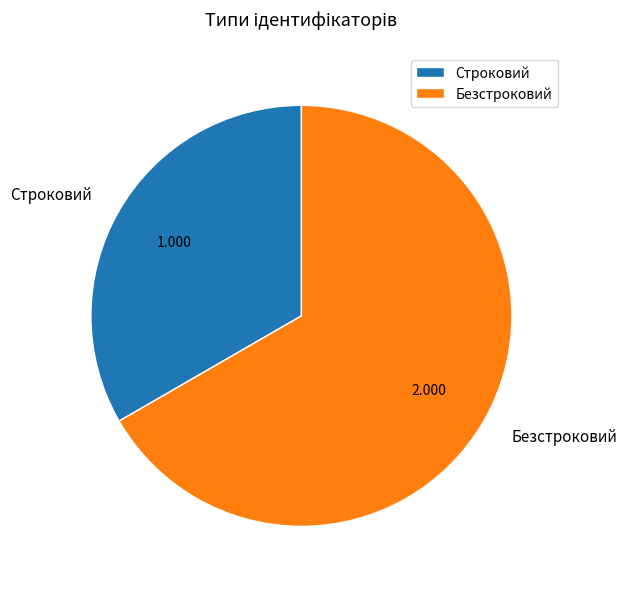

Between Безстроковий and Строковий, which is larger?

Безстроковий